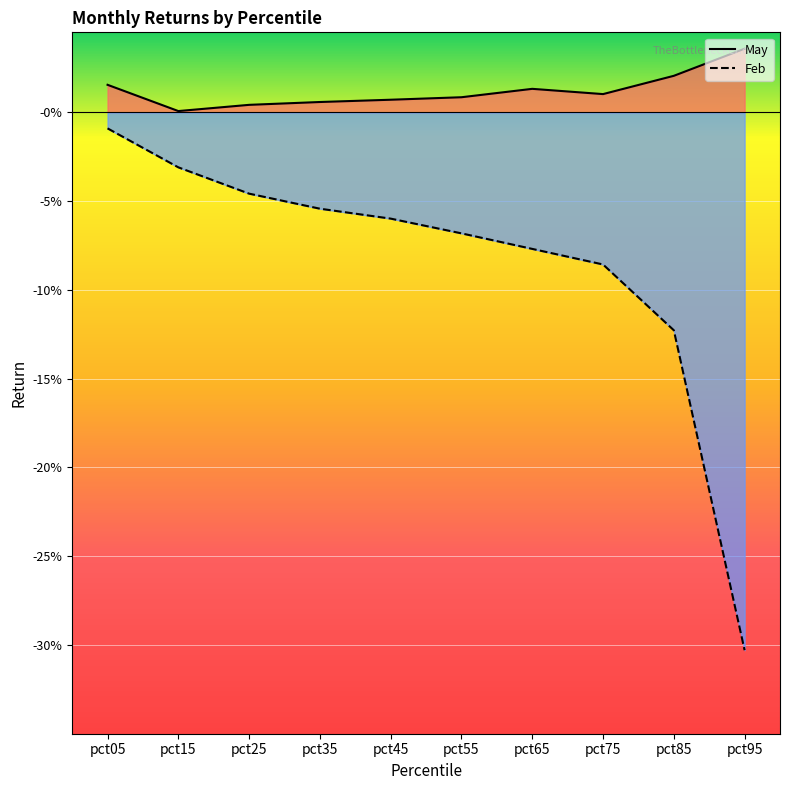

At pct35, list the series in order from smallest to largest.

Feb, May